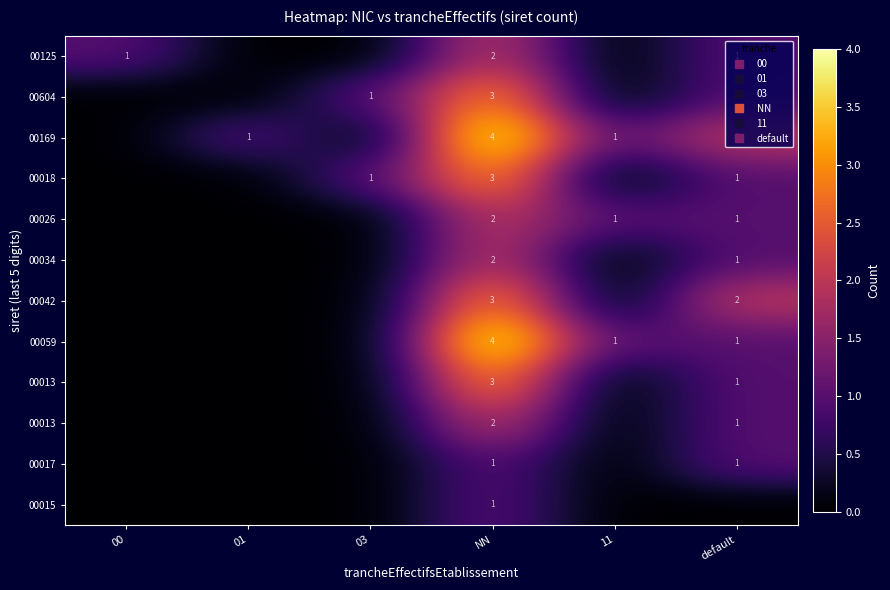

Count the number of data series in this chart.

12